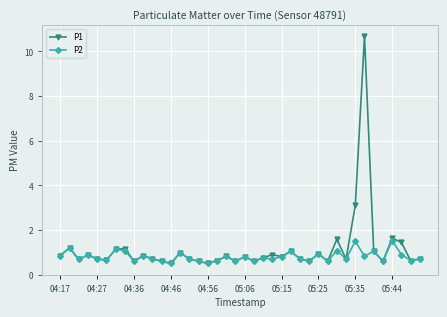

Rank the series by their maximum value, from lowest to highest.

P2, P1